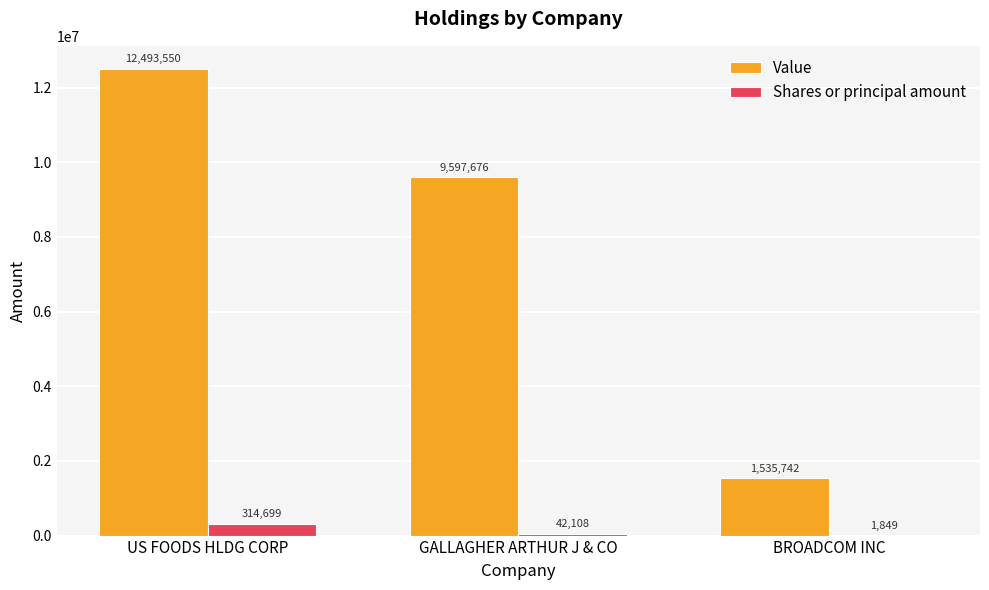

Which series has the largest total across all categories?

Value